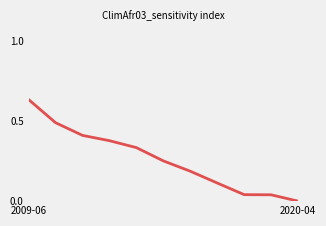

The value at 2009-06 is 0.2. True or false?

False